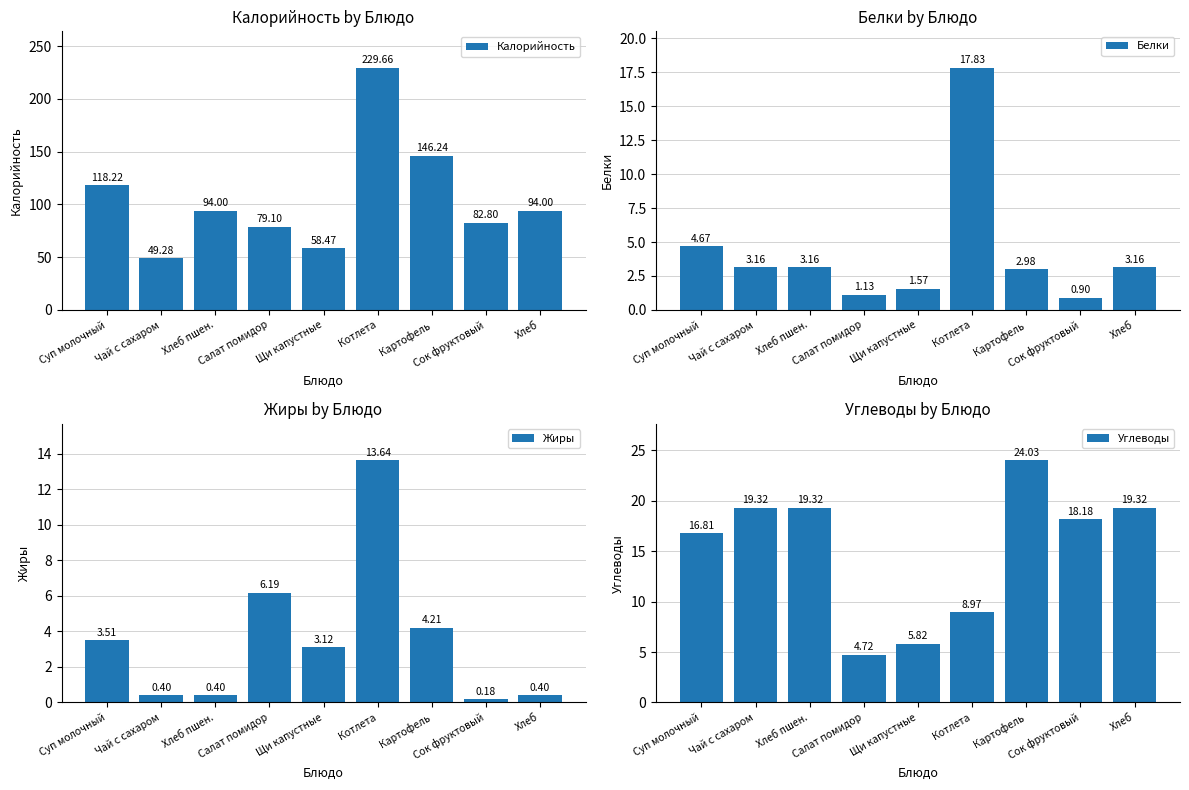

Rank the series by their maximum value, from lowest to highest.

Жиры, Белки, Углеводы, Калорийность